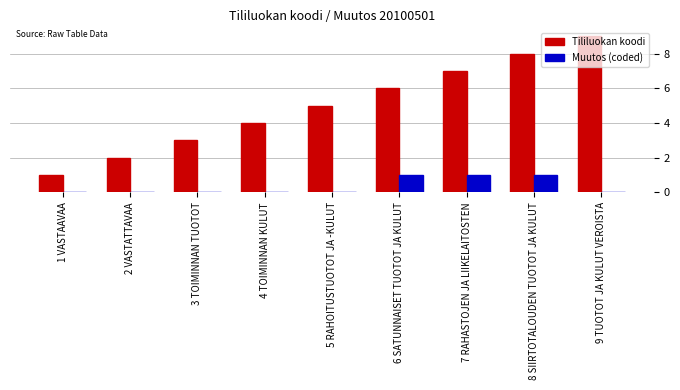

True or false: Tililuokan koodi has a value of 2 at 1 VASTAAVAA.

False